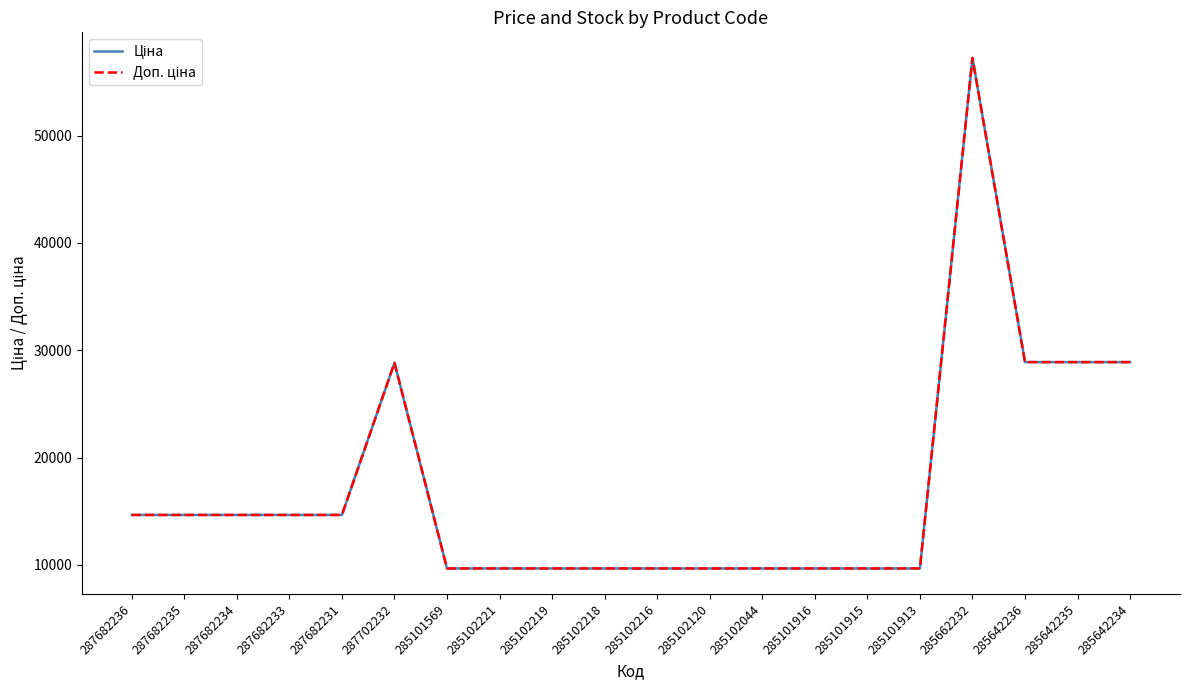

What is the greatest value displayed?

57235.5